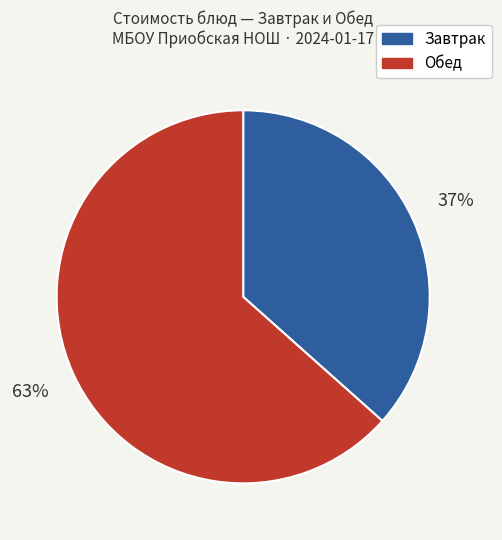

Which has a higher value, Завтрак or Обед?

Обед